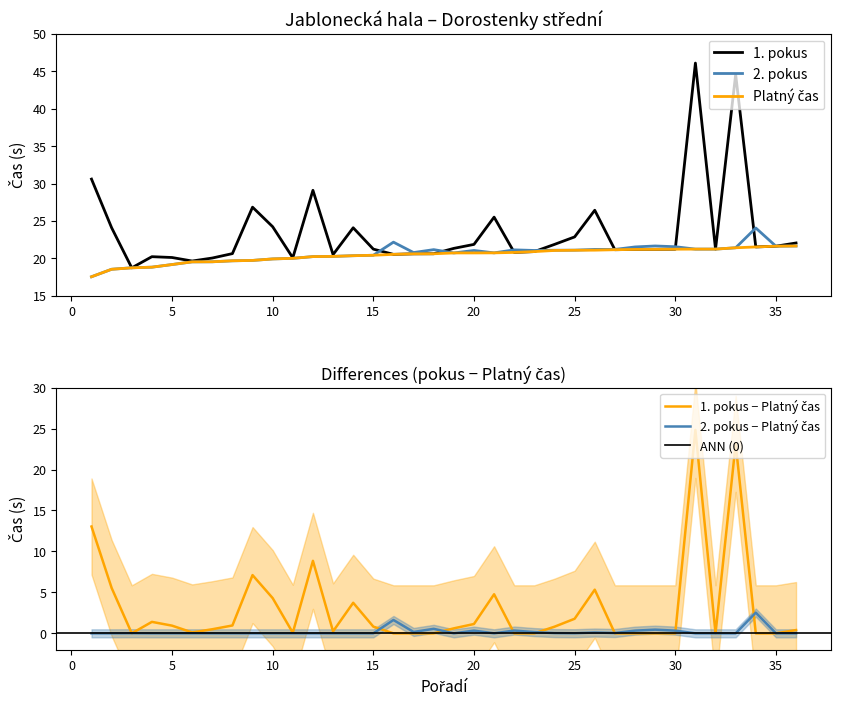

Rank the series by their maximum value, from highest to lowest.

1. pokus, 2. pokus, Platný čas